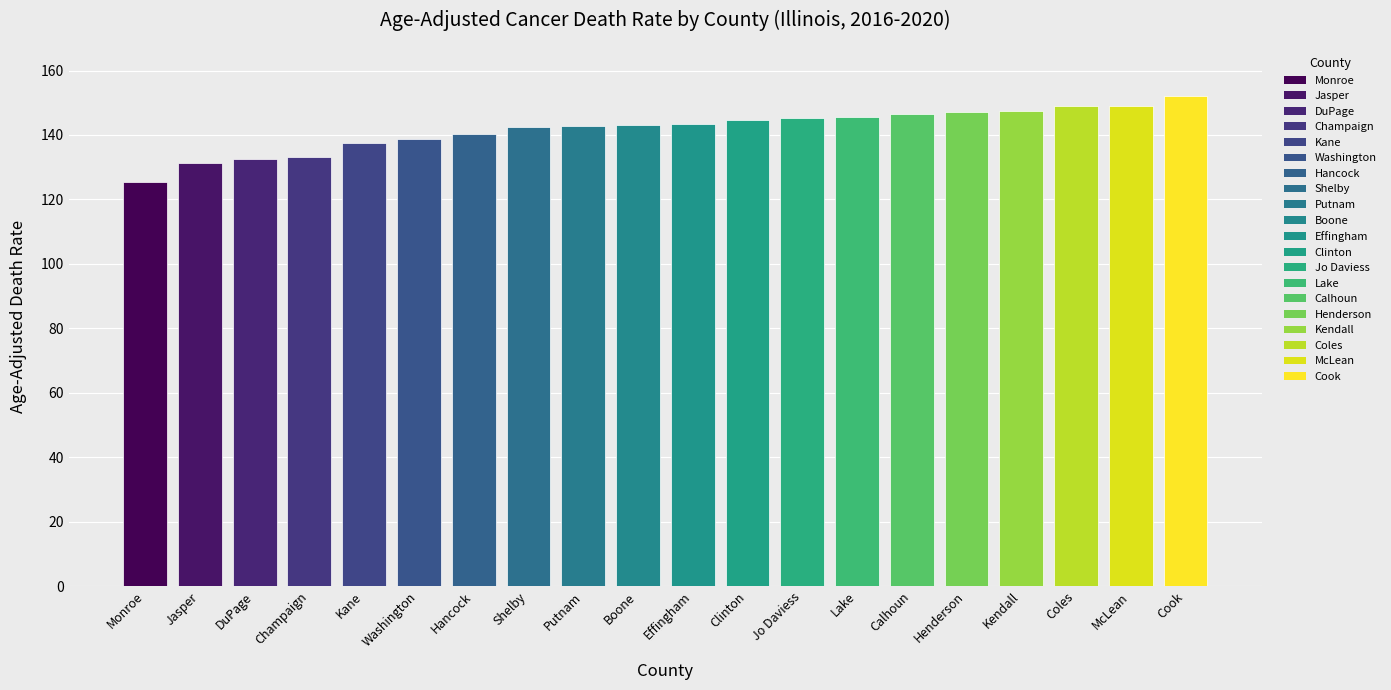

Is it true that the value at McLean is 149.0?

True